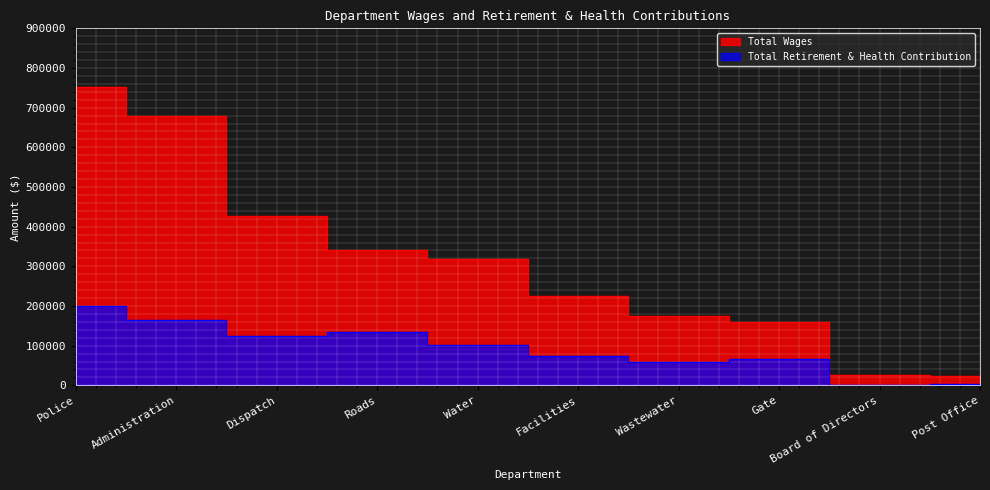

How many distinct data groups are displayed?

2